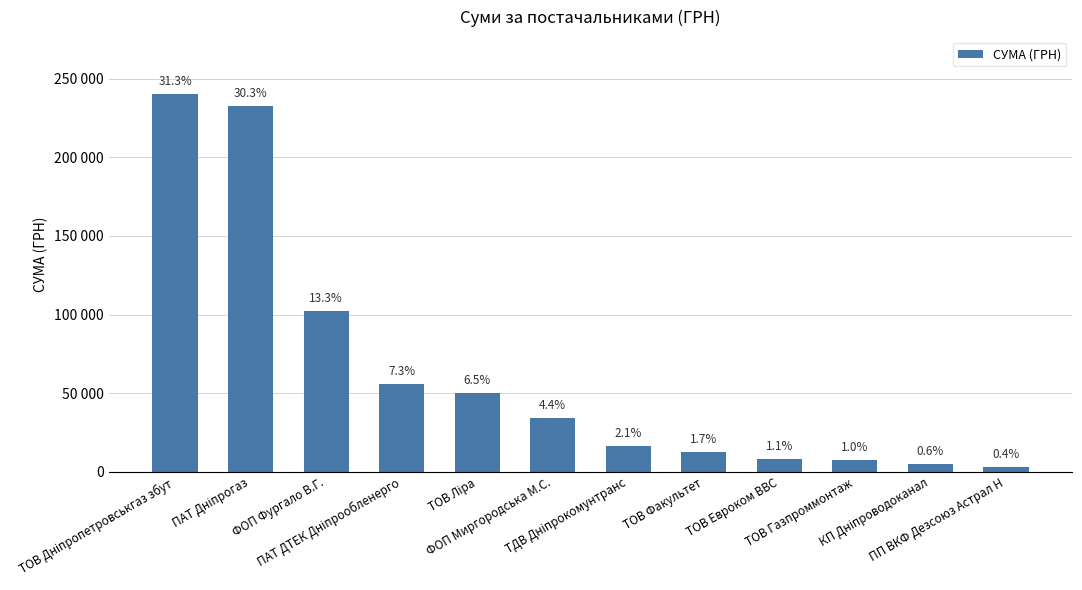

Which category has the lowest value across all series?

ПП ВКФ Дезсоюз Астрал Н